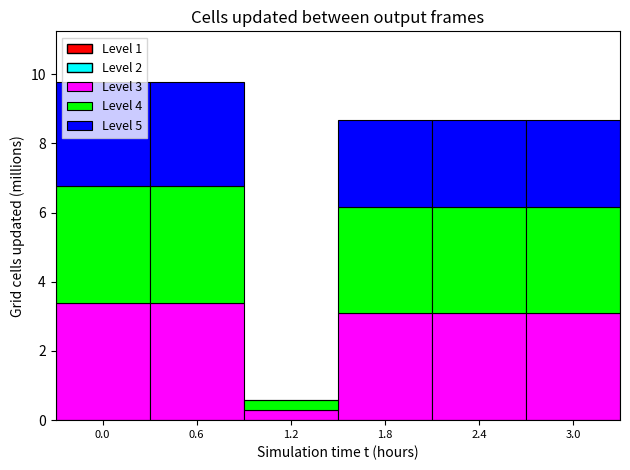

The Level 3 series shows 3.1 at 3.0. True or false?

True